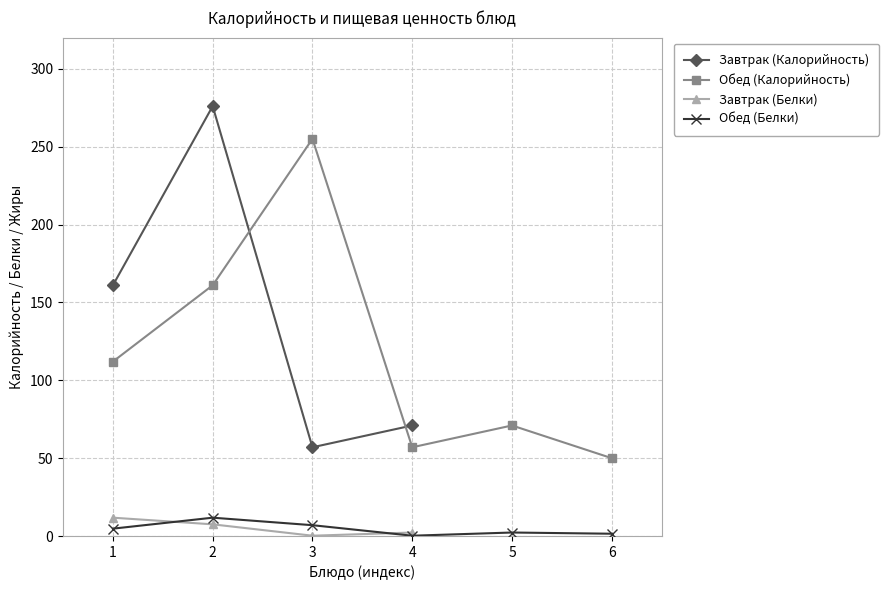

What is the highest value of the Завтрак (Белки) series?

11.8